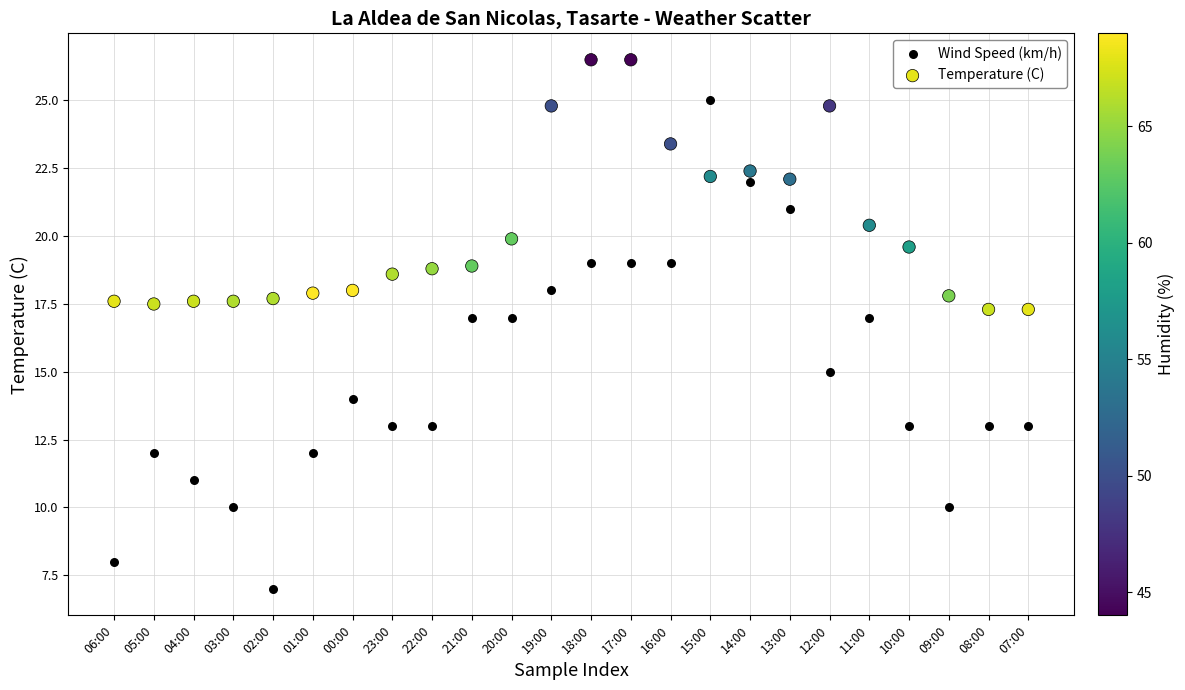

Which series has the widest spread of Y values?

Wind Speed (km/h)